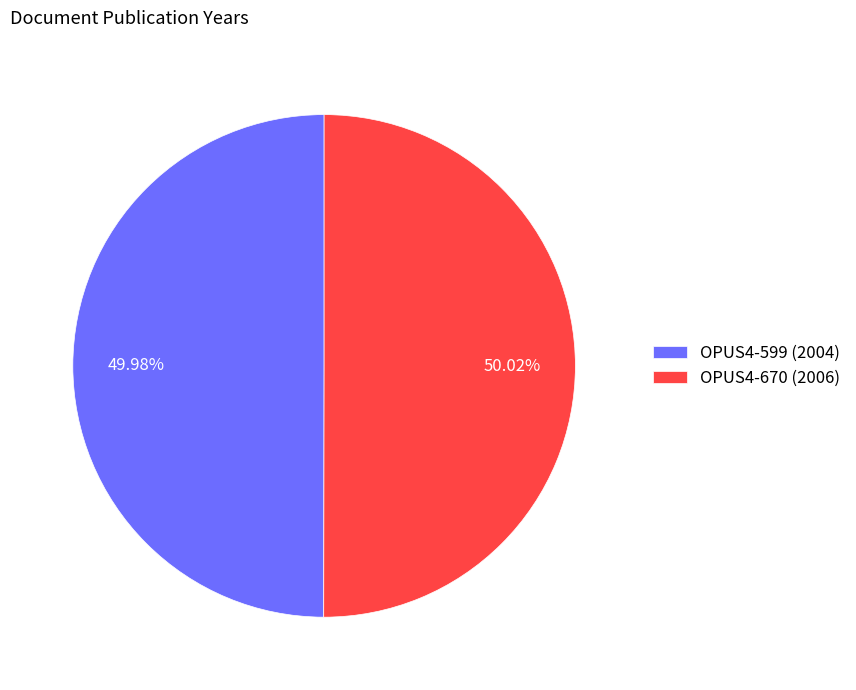

Is the sum of OPUS4-599 (2004) and OPUS4-670 (2006) greater than half?

Yes